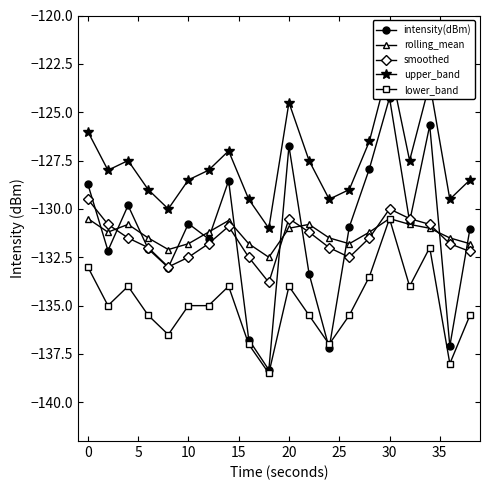

Count the number of data series in this chart.

5